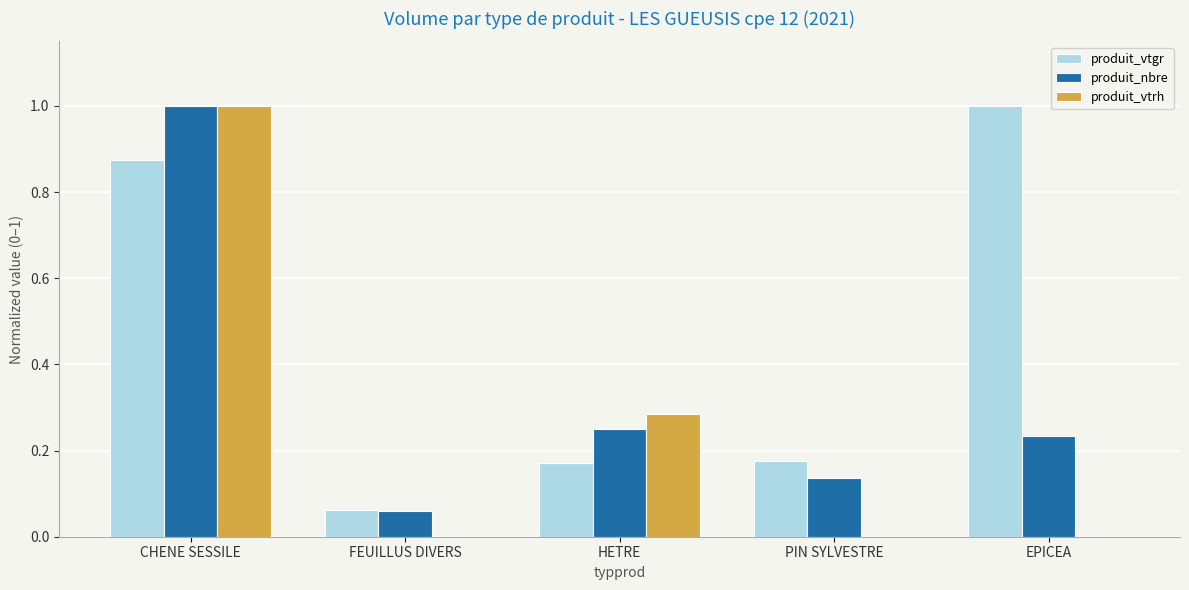

What is the sum of all produit_vtrh values?

1.3